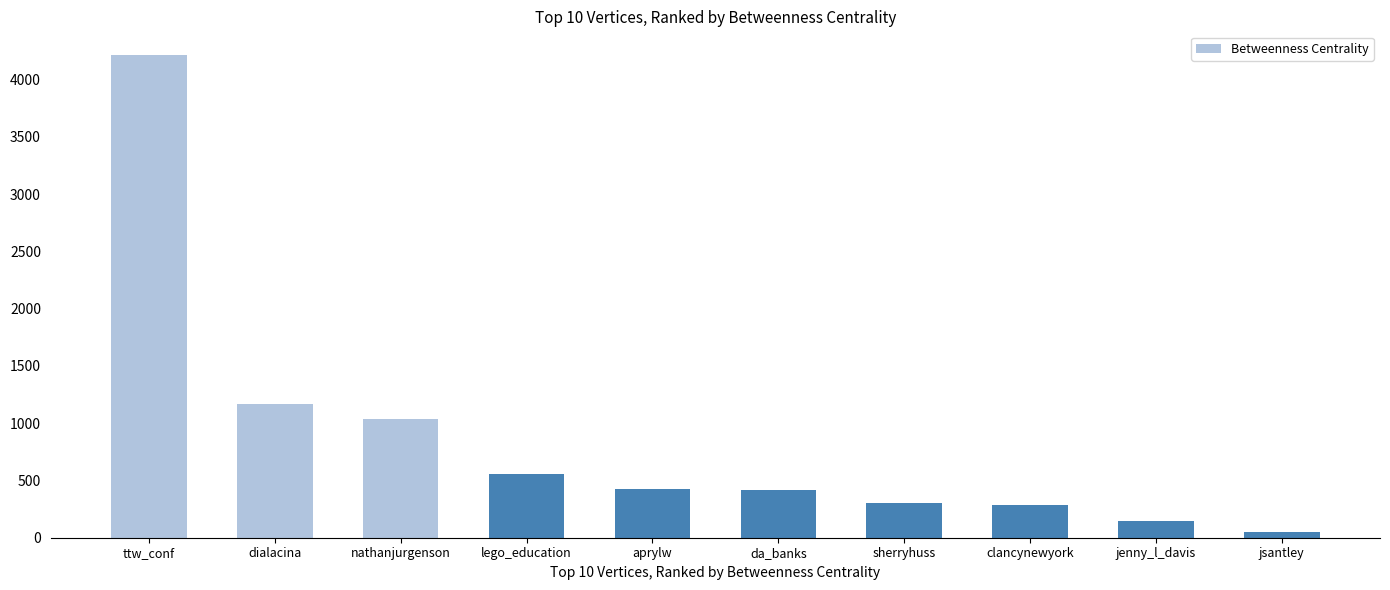

How many data points does each series have?

10